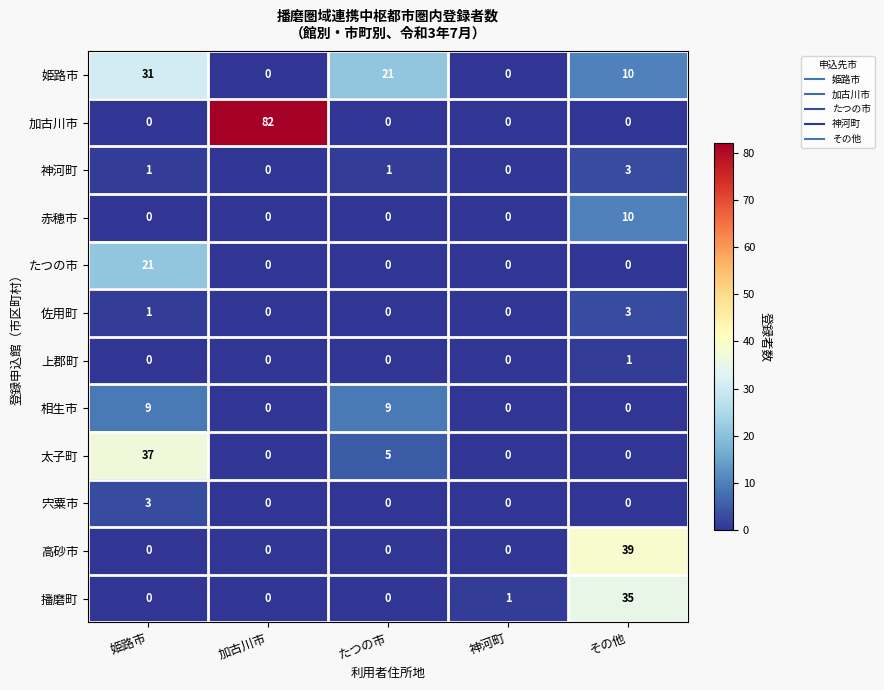

The 佐用町 series shows -1 at 神河町. True or false?

False